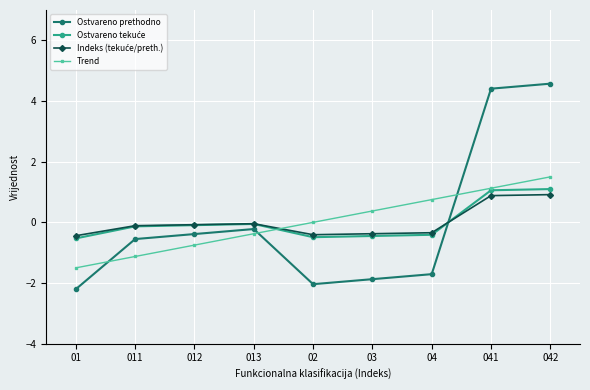

What is the spread (max minus min) of values at 04?

2.5